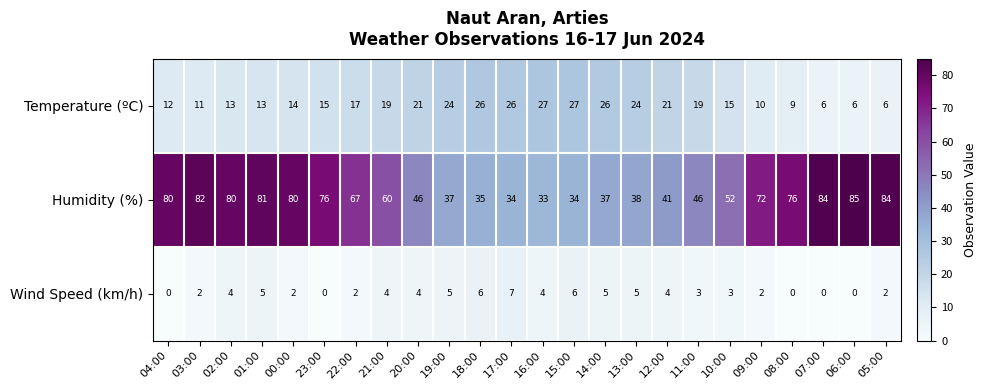

Rank the series by their average value, from highest to lowest.

Humidity (%), Temperature (ºC), Wind Speed (km/h)